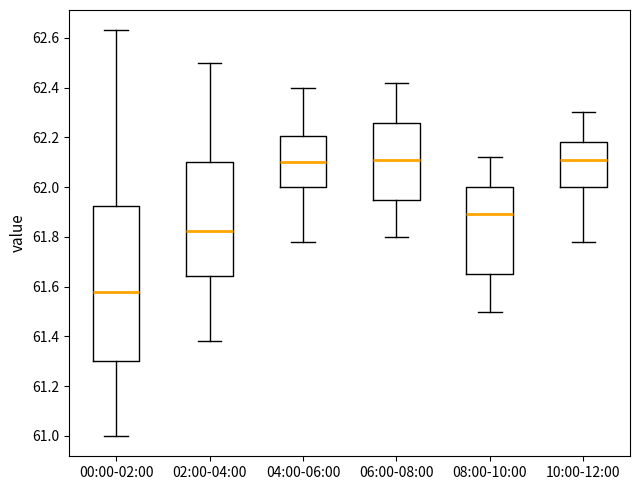

Where is the lower edge of the box for 00:00-02:00 on the y-axis? The values are not printed on the chart, so give them approximately, as read against the axis.

61.30